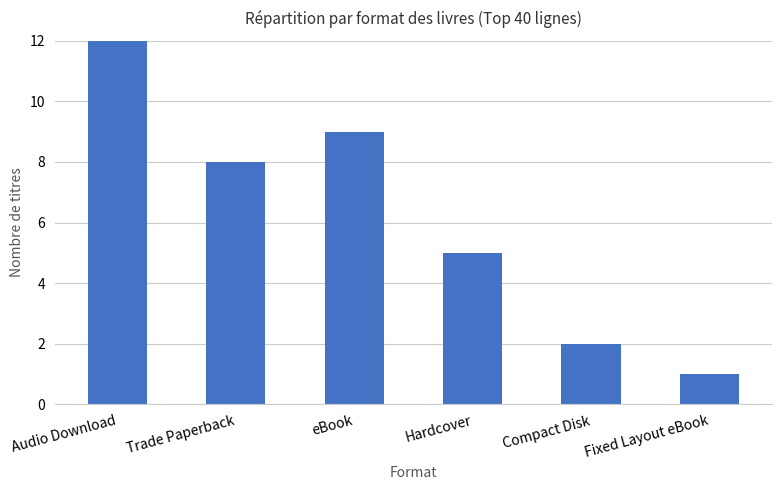

Count the number of data series in this chart.

1